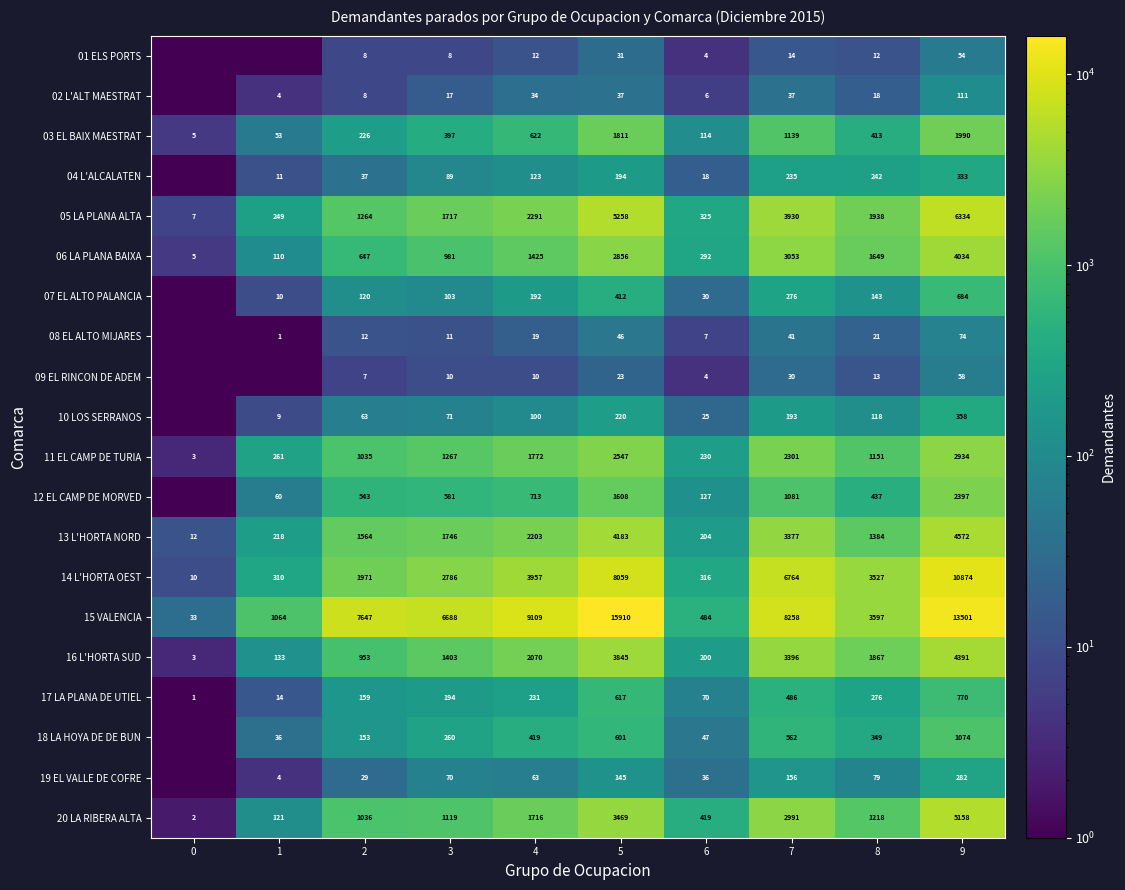

List the labels in order of 20 LA RIBERA ALTA value, smallest first.

0, 1, 6, 2, 3, 8, 4, 7, 5, 9